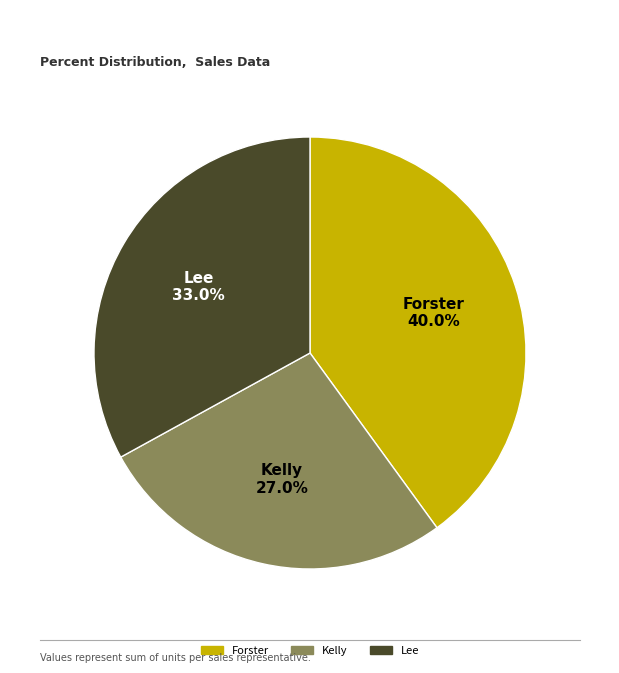

Approximately how many times larger is the value at Forster compared to Kelly?

1.5